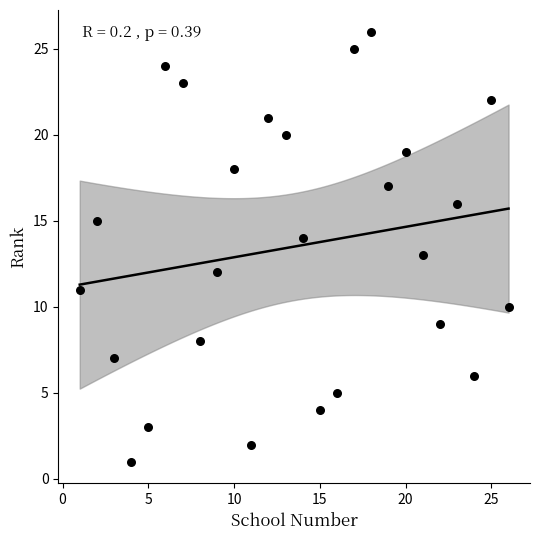

What is the range of Y values (max minus min)?

25